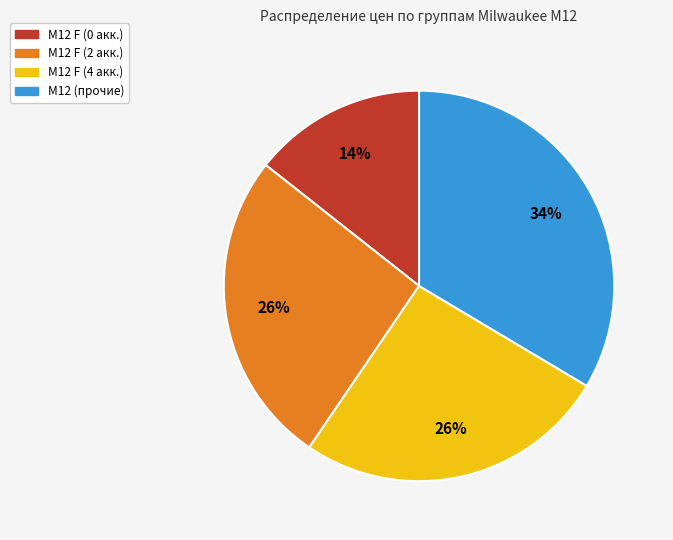

Is there any slice that represents more than half of the pie?

No